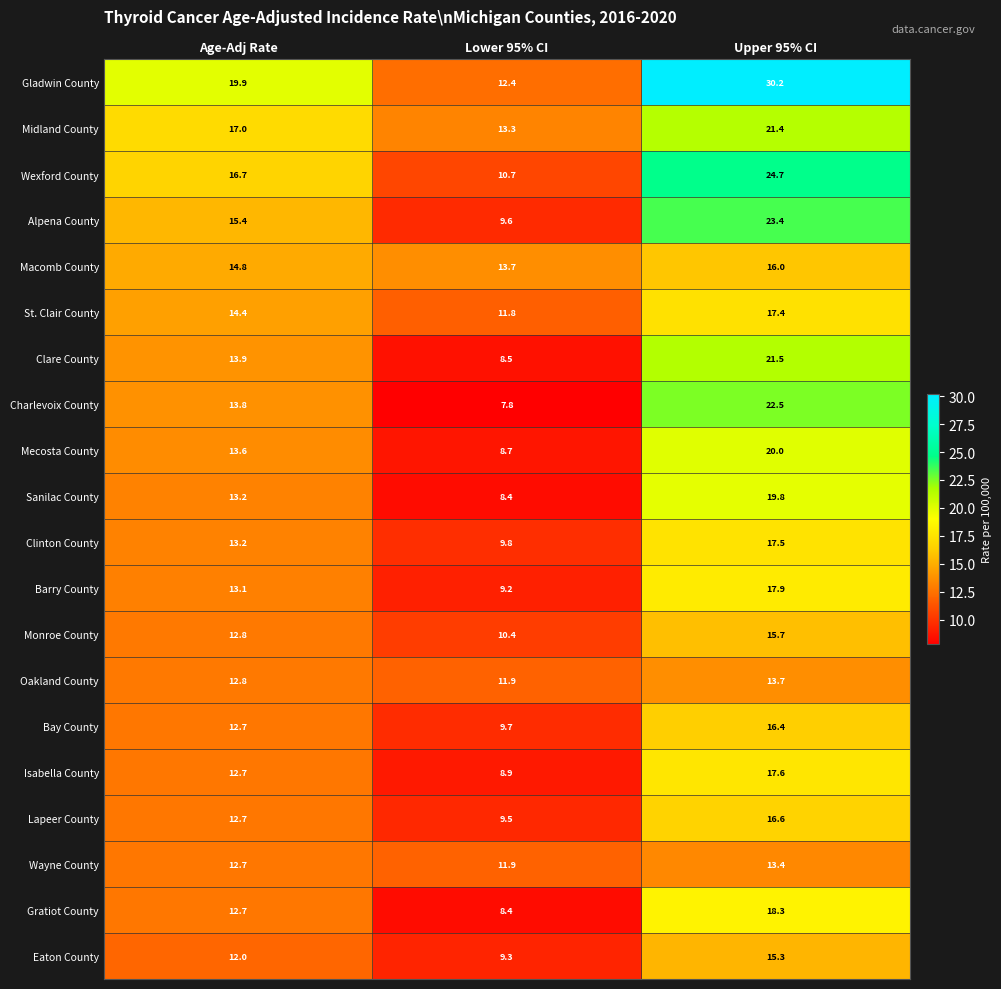

List the series in order of their peak value, lowest first.

Wayne County, Oakland County, Eaton County, Monroe County, Macomb County, Bay County, Lapeer County, St. Clair County, Clinton County, Isabella County, Barry County, Gratiot County, Sanilac County, Mecosta County, Midland County, Clare County, Charlevoix County, Alpena County, Wexford County, Gladwin County